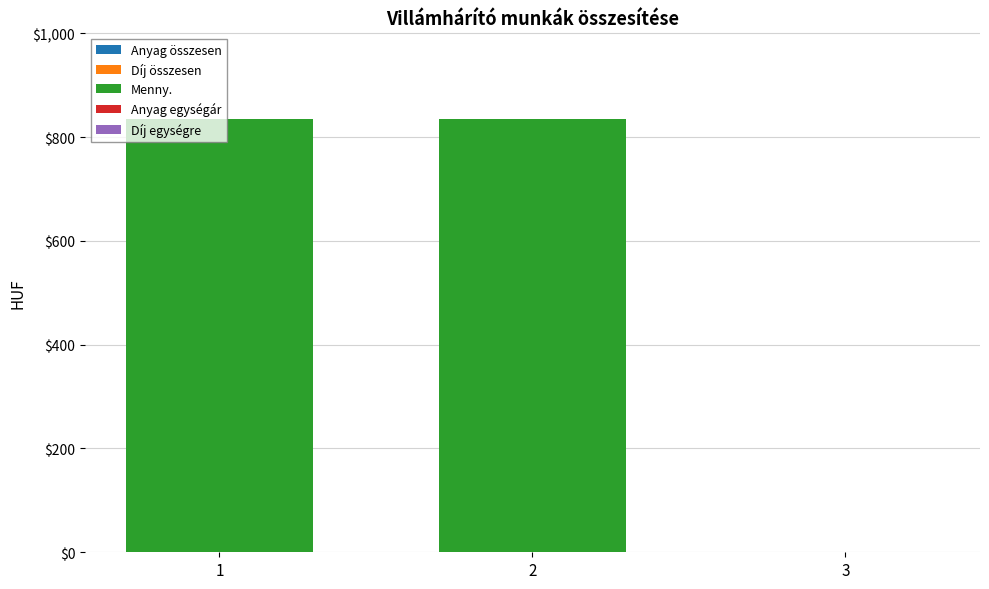

What is the sum of all values?

1671